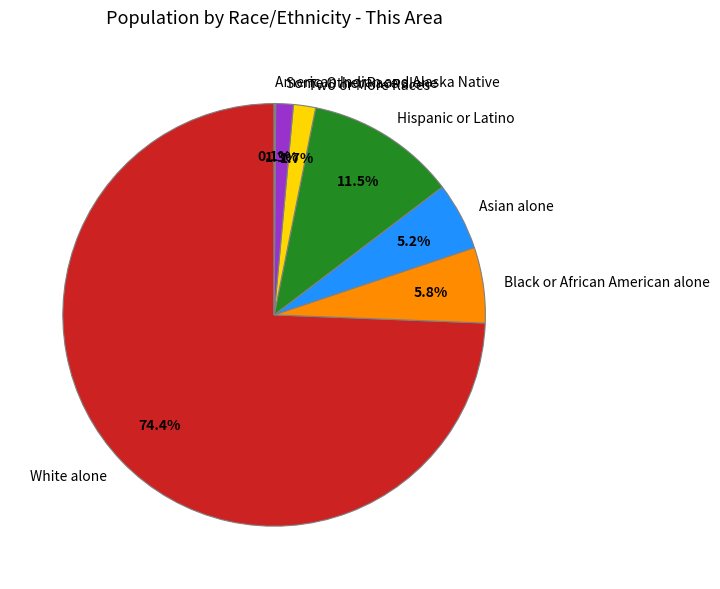

To the nearest percent, what percentage of the pie is Black or African American alone?

6%